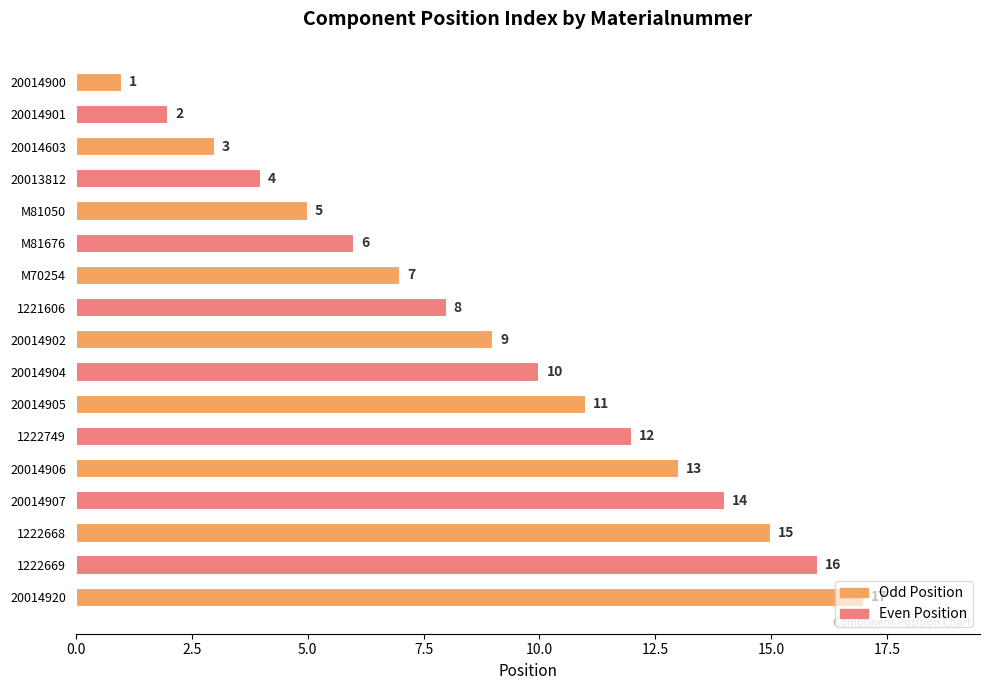

What is the sum of all values?

153